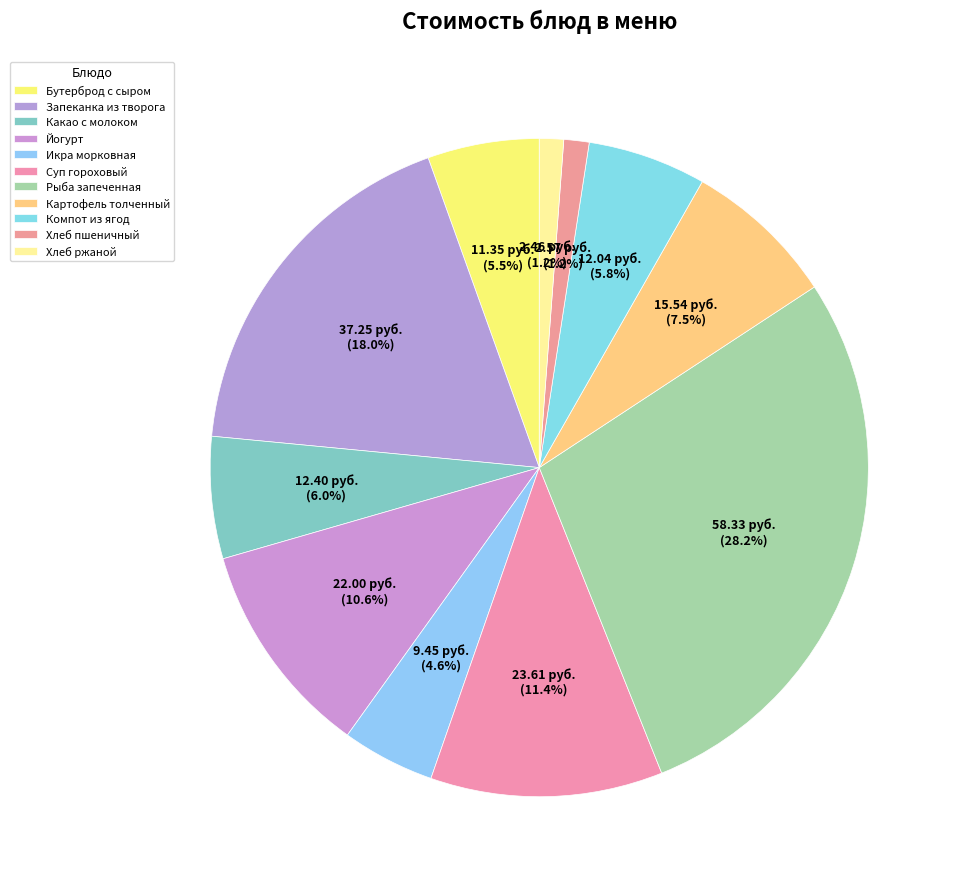

How many segments does this pie chart have?

11